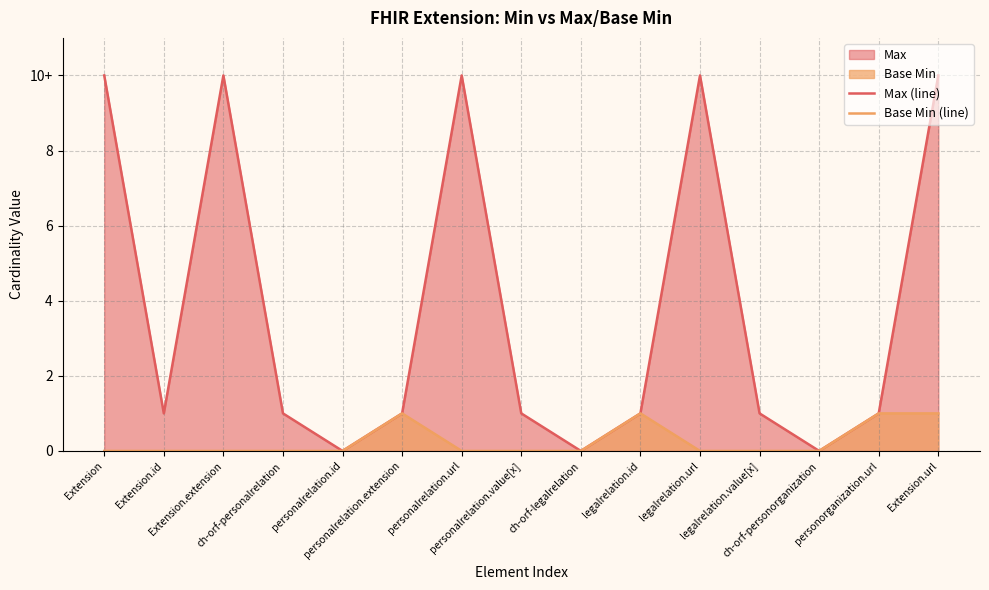

At how many categories does at least one series exceed 8?

5